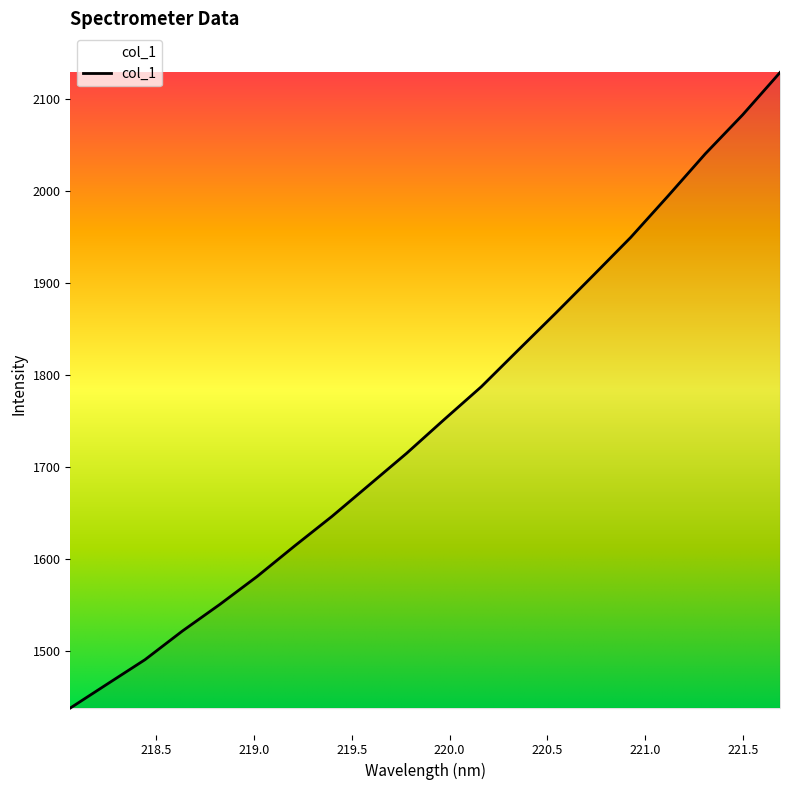

Reading left to right, what are all the values shown in this chart?

1438.2	1464.6	1490.8	1522.0	1550.8	1581.3	1614.3	1646.5	1680.8	1715.1	1751.6	1787.5	1827.8	1867.8	1908.6	1949.7	1994.8	2040.7	2083.1	2129.0